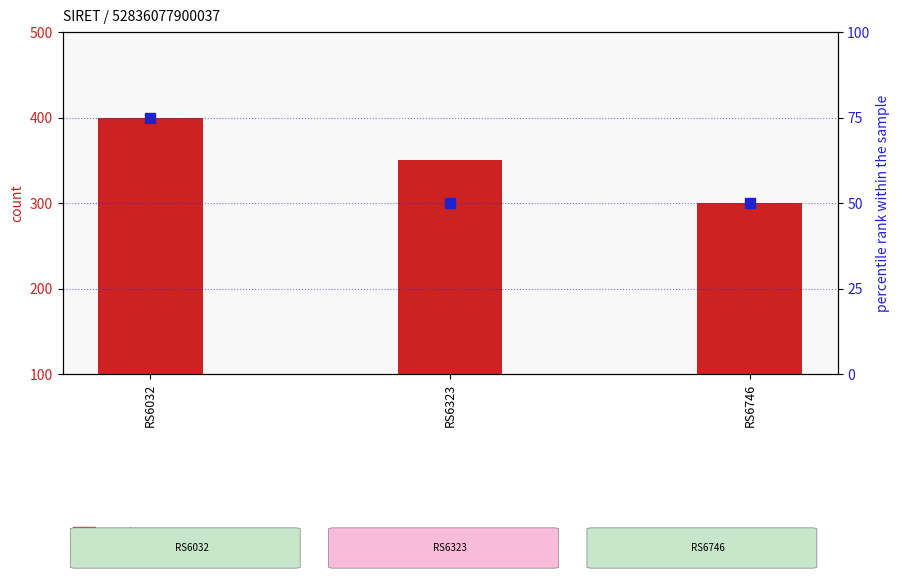

Which series contains the lowest Y value?

percentile rank within the sample